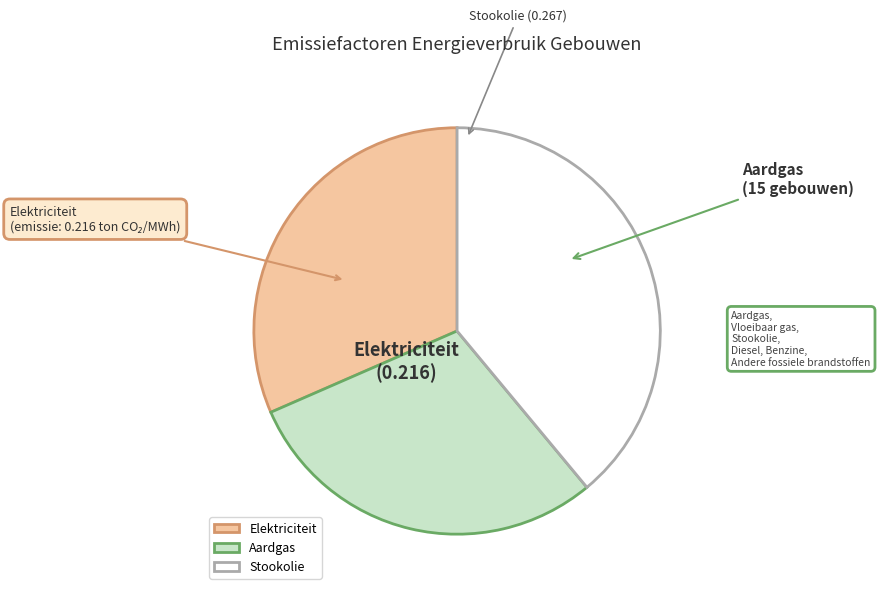

Combined, do Stookolie and Aardgas account for over 50%?

Yes